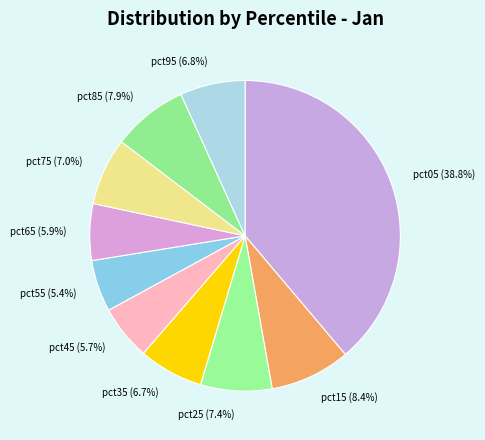

To the nearest percent, what is the difference between the largest and smallest slice percentages?

33%